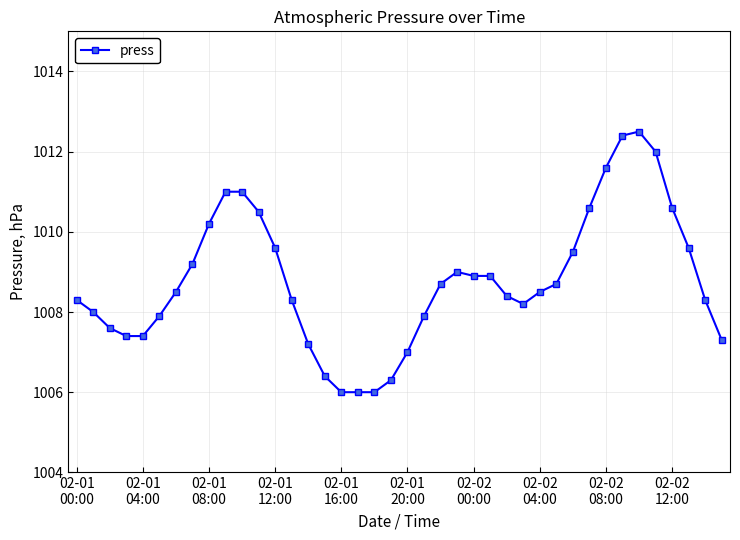

Does the chart display data point markers on the line(s)?

Yes